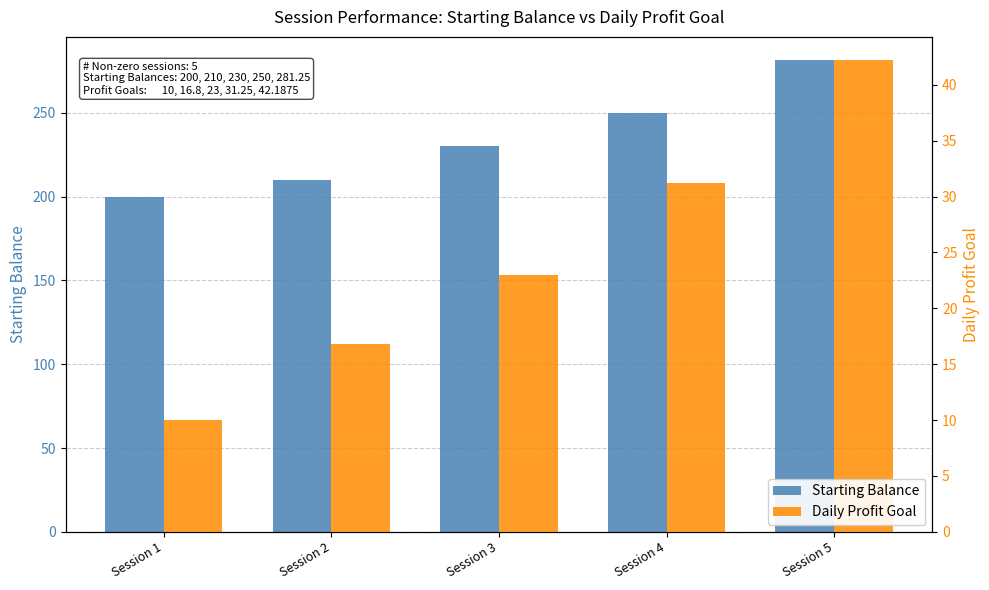

How many categories are shown in the chart?

5